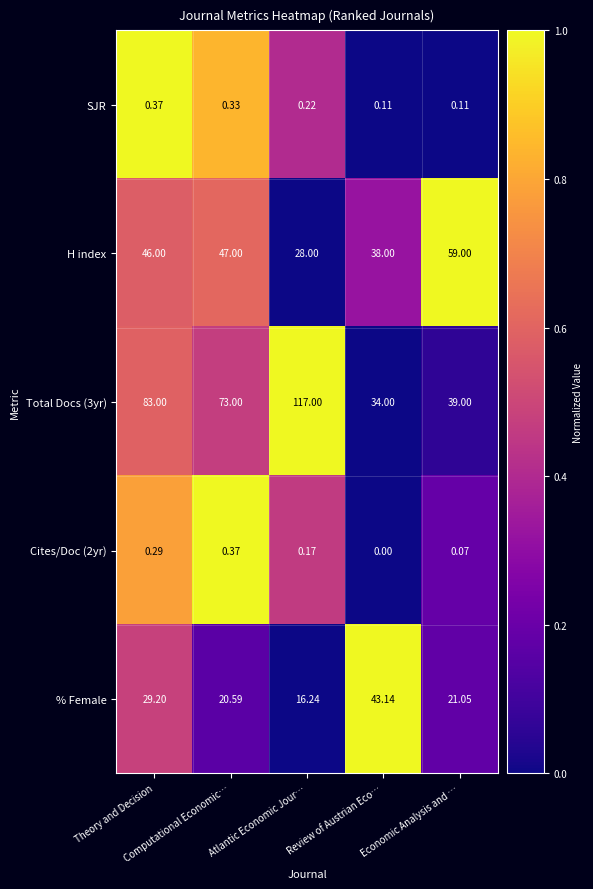

Which series has the largest total across all categories?

Total Docs (3yr)